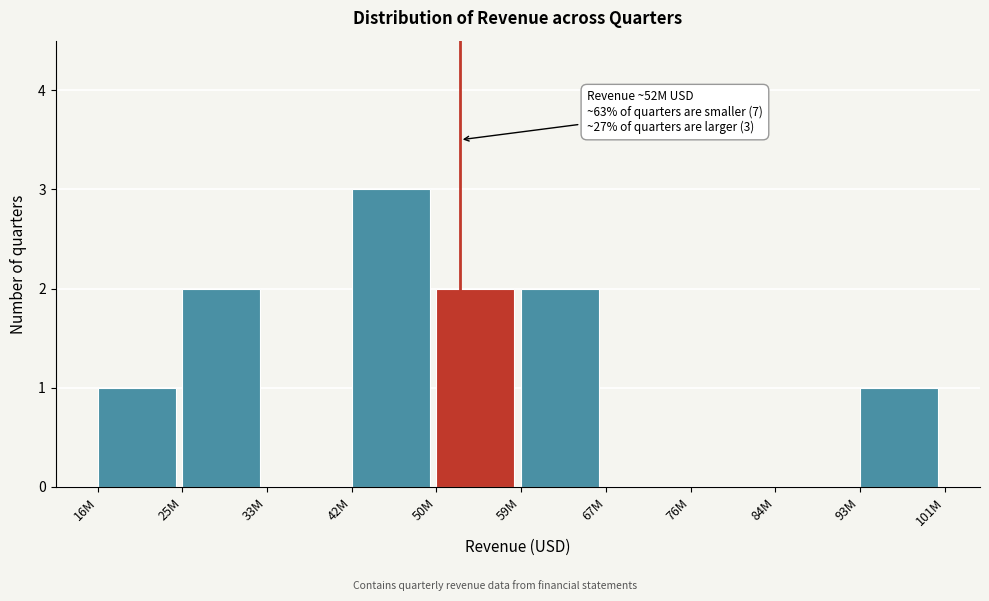

Reading right to left, list all the values displayed in this chart.

93M=1	84M=0	76M=0	67M=0	59M=2	50M=2	42M=3	33M=0	25M=2	16M=1